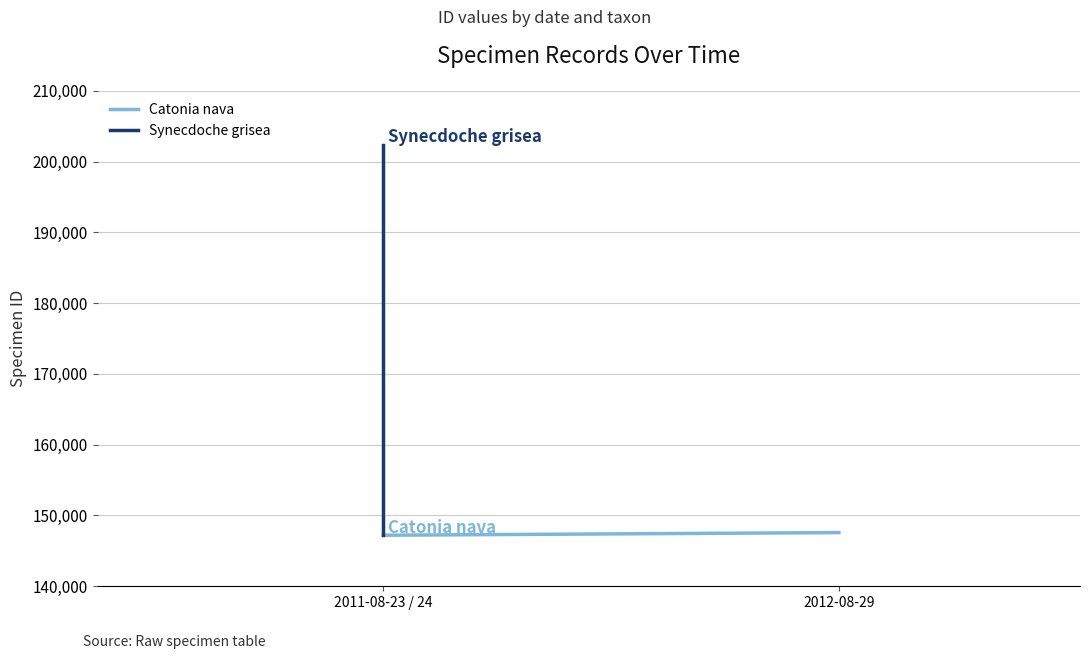

Which series has the largest range (max minus min)?

Synecdoche grisea